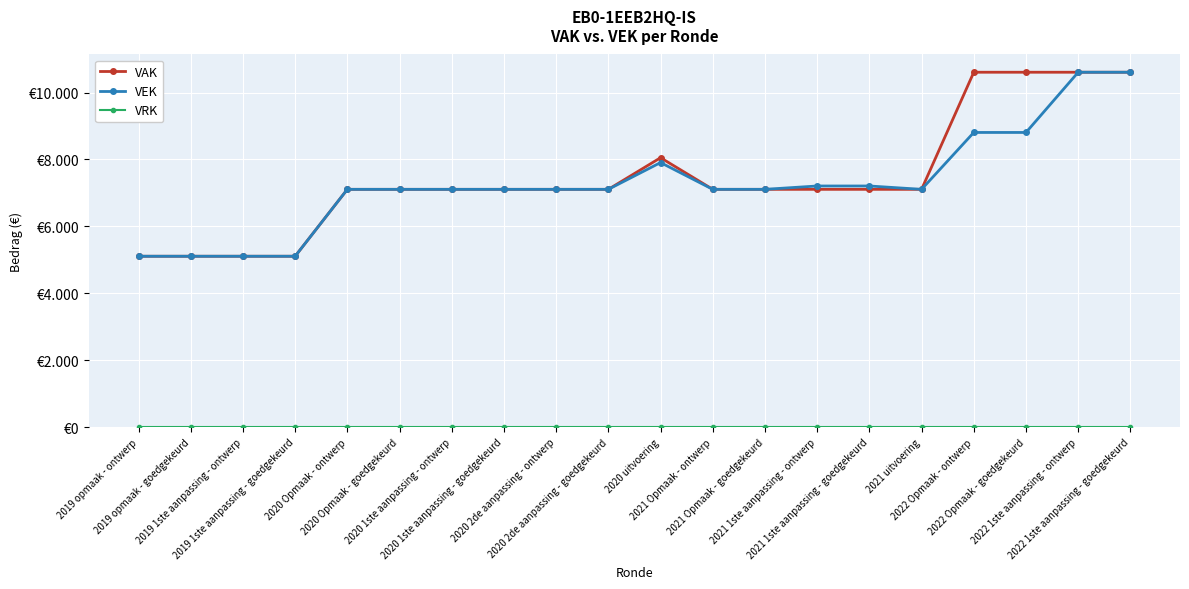

True or false: VRK and VAK intersect in this chart.

False